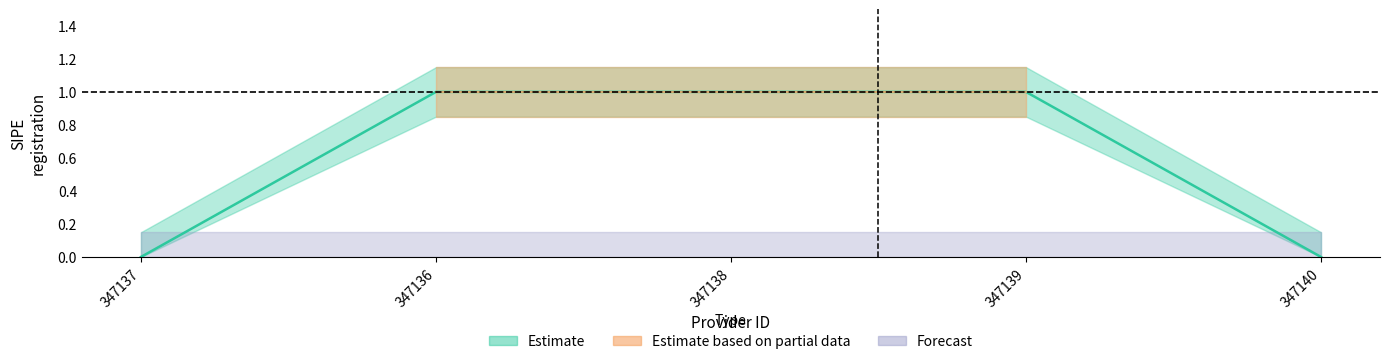

What is the spread (max minus min) of values at 347139?

0.3